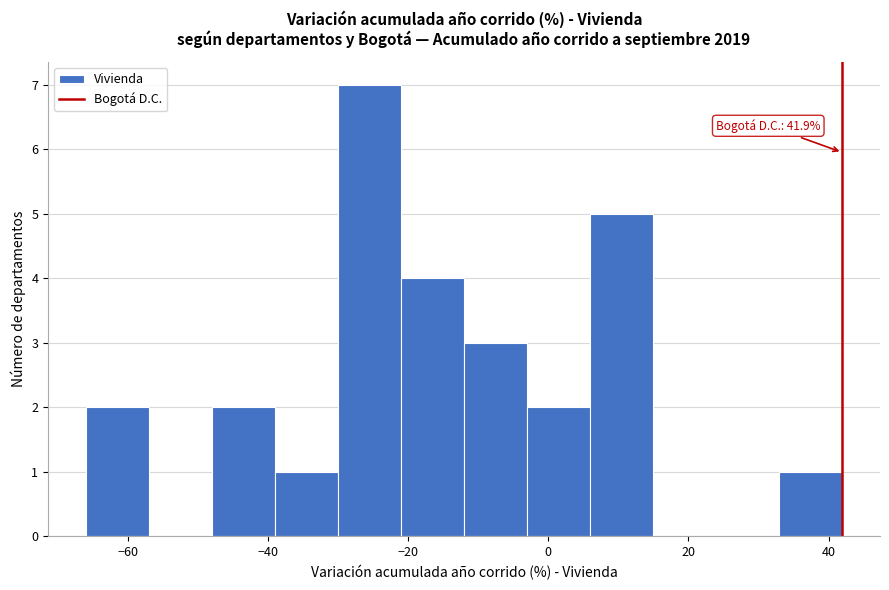

Over which range of the x-axis is the bar tallest?

-30 to -22